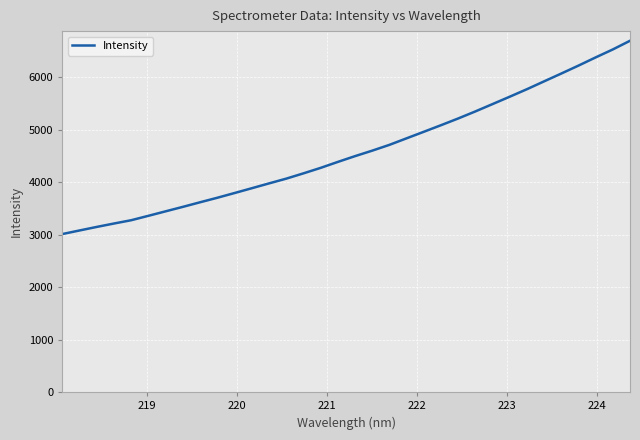

How many values exceed 4493?

17